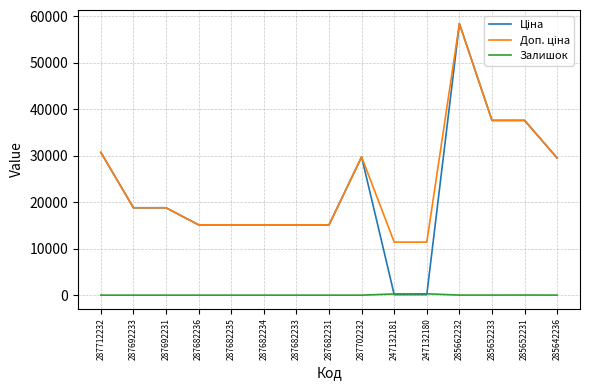

True or false: Залишок has a value of 0.0 at 287692233.

True